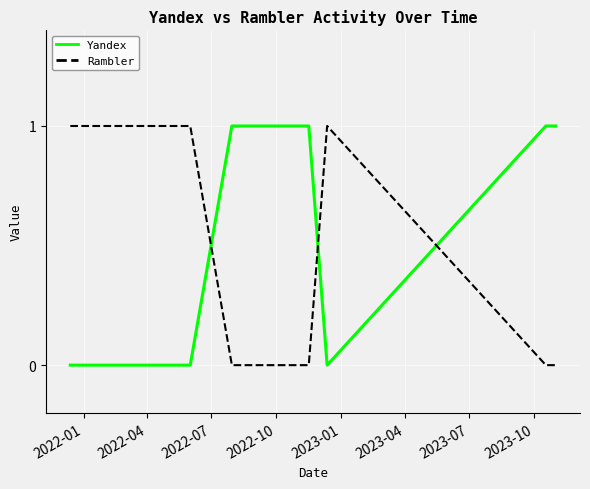

Reading right to left, transcribe all the data shown in this chart.

Yandex: 1	1	1	0	1	1	0	0	0
Rambler: 0	0	0	1	0	0	1	1	1